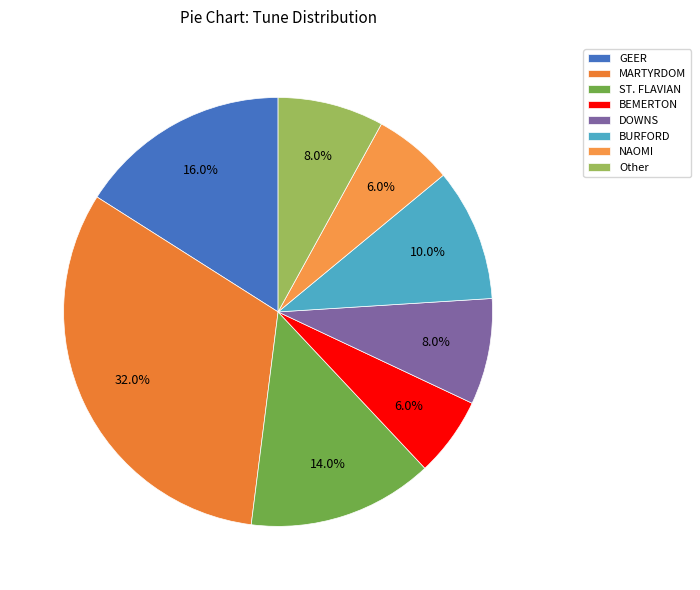

What is the largest slice in the pie chart?

MARTYRDOM